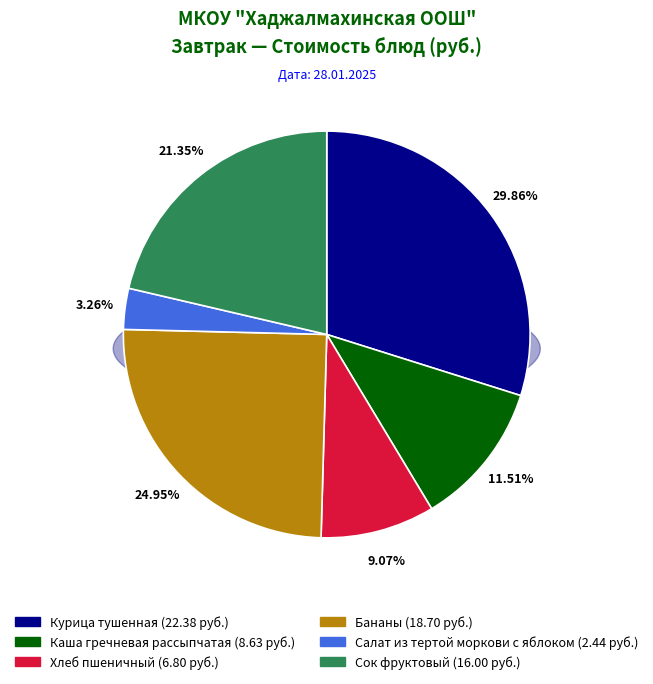

Approximately how many times larger is the value at Каша гречневая рассыпчатая compared to Салат из тертой моркови с яблоком?

3.5